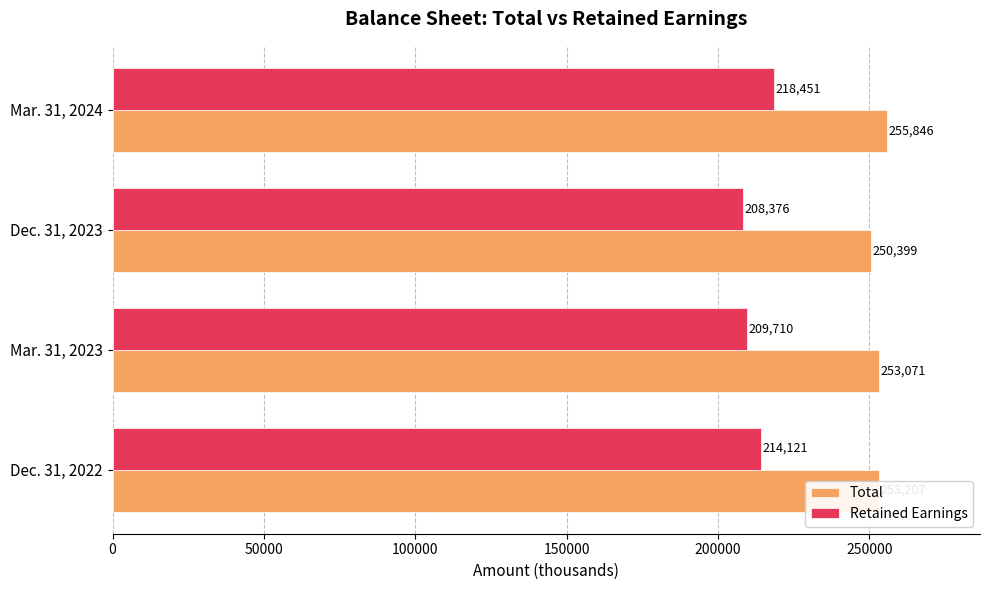

Which series has the widest spread of values?

Retained Earnings